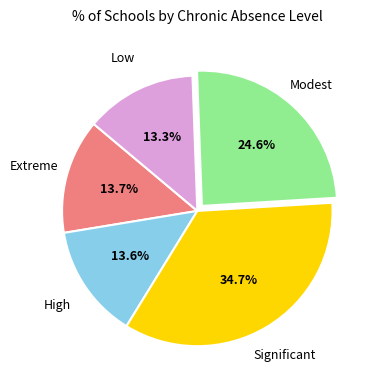

What is the largest slice in the pie chart?

Significant